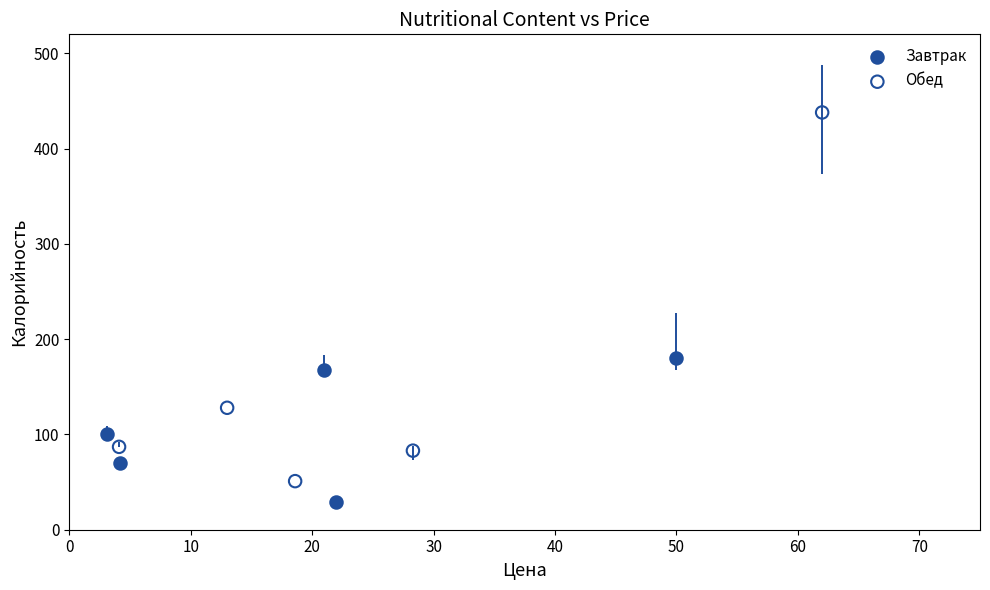

What are all the series names shown in the legend?

Завтрак, Обед